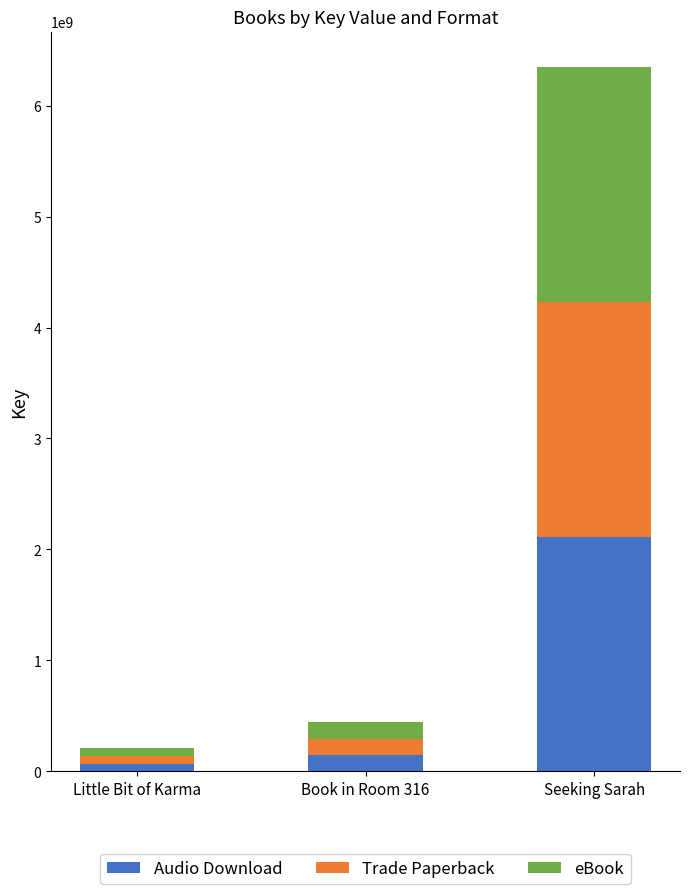

What are all the series names shown in the legend?

Audio Download, Trade Paperback, eBook